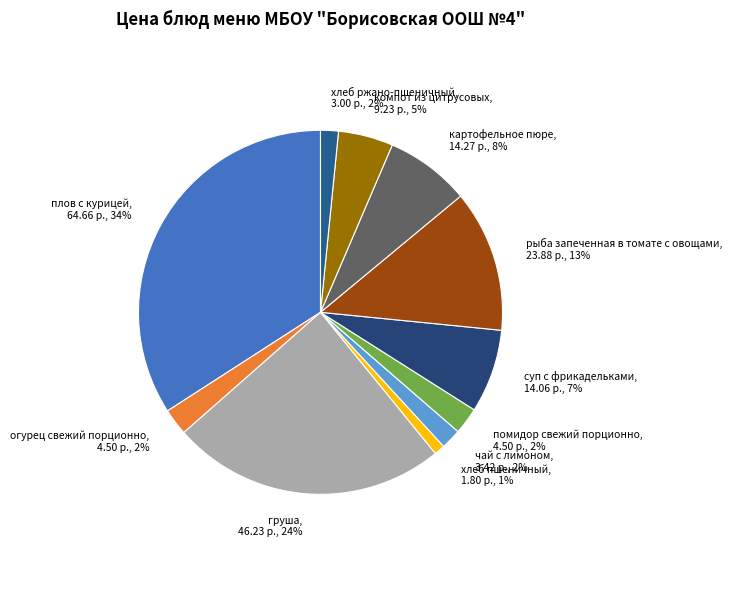

How many segments does this pie chart have?

11